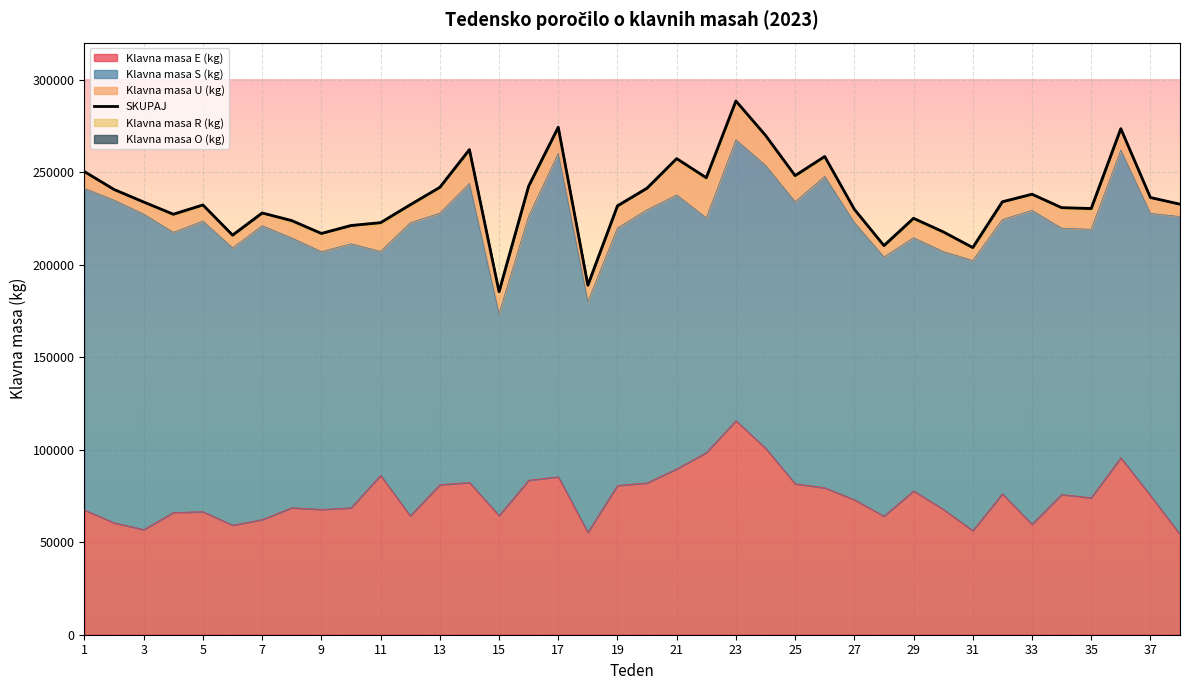

How many lines are shown in the chart?

6